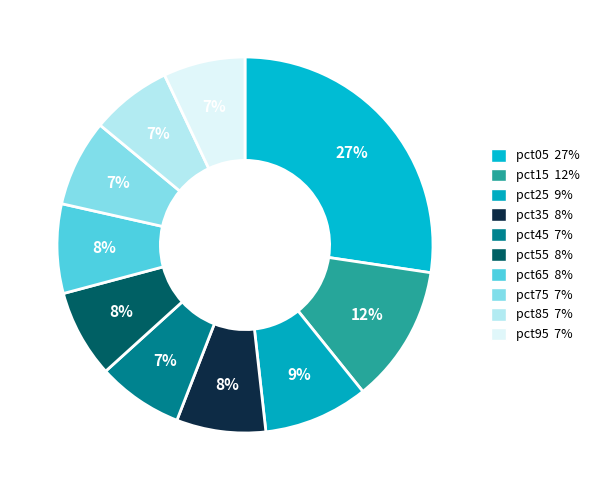

What portion of the pie excludes pct45?

92.6%